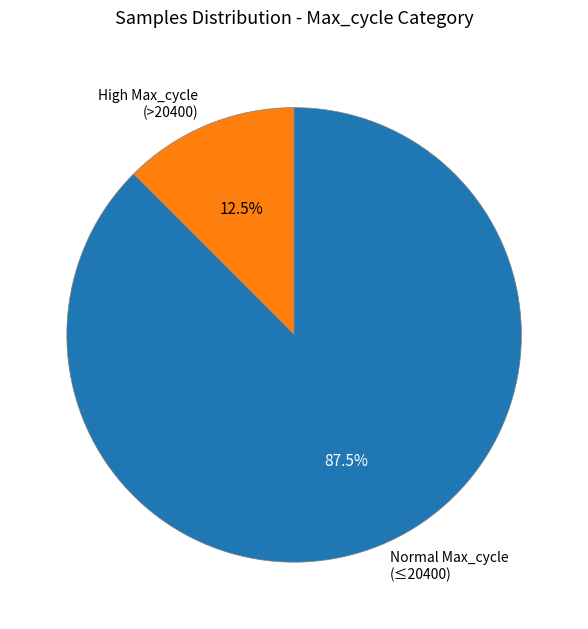

Which has a higher value, High Max_cycle (>20400) or Normal Max_cycle (≤20400)?

Normal Max_cycle (≤20400)